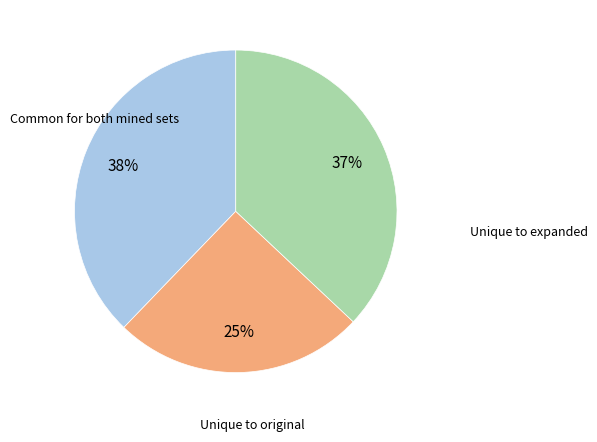

Does any single category account for the majority?

No